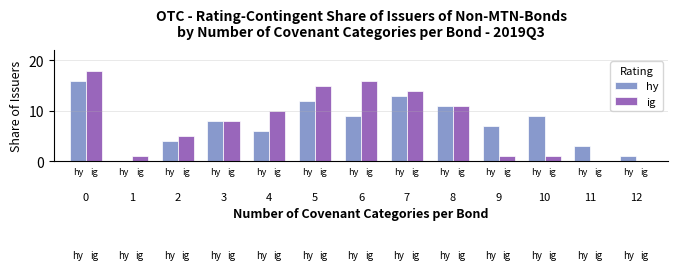

Reading left to right, extract all data points from this chart.

hy: 16	0	4	8	6	12	9	13	11	7	9	3	1
ig: 18	1	5	8	10	15	16	14	11	1	1	0	0